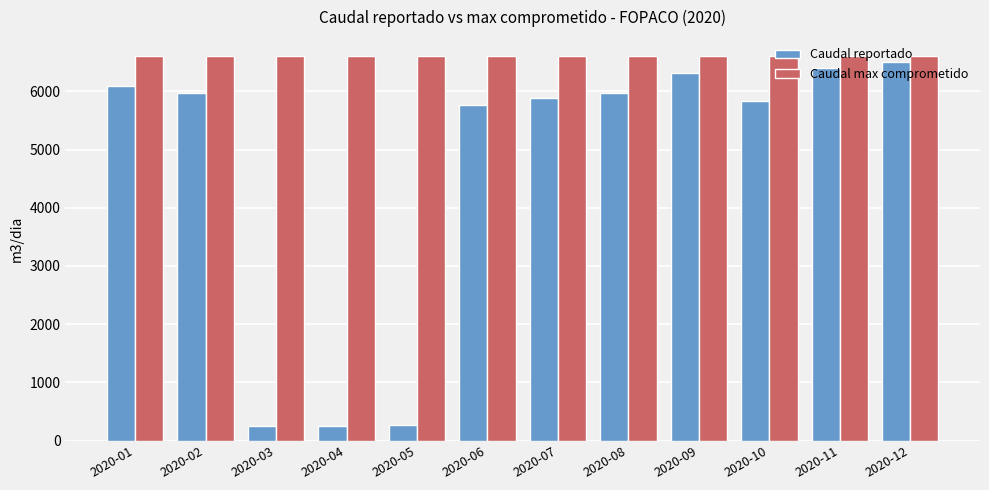

What are all the series names shown in the legend?

Caudal reportado, Caudal max comprometido